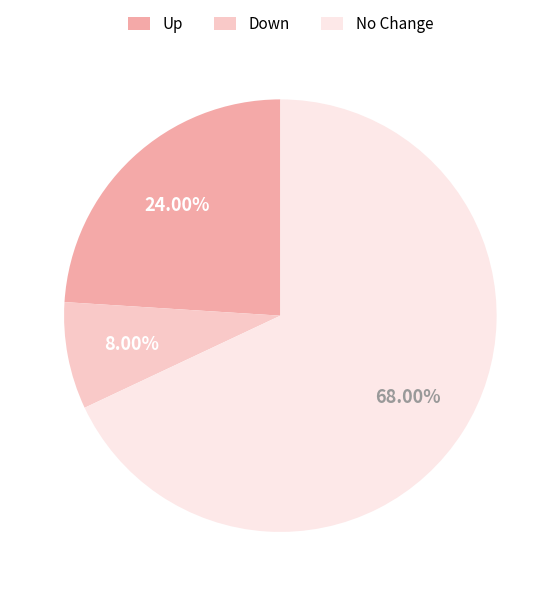

Do Up and No Change together represent more than half of the pie?

Yes